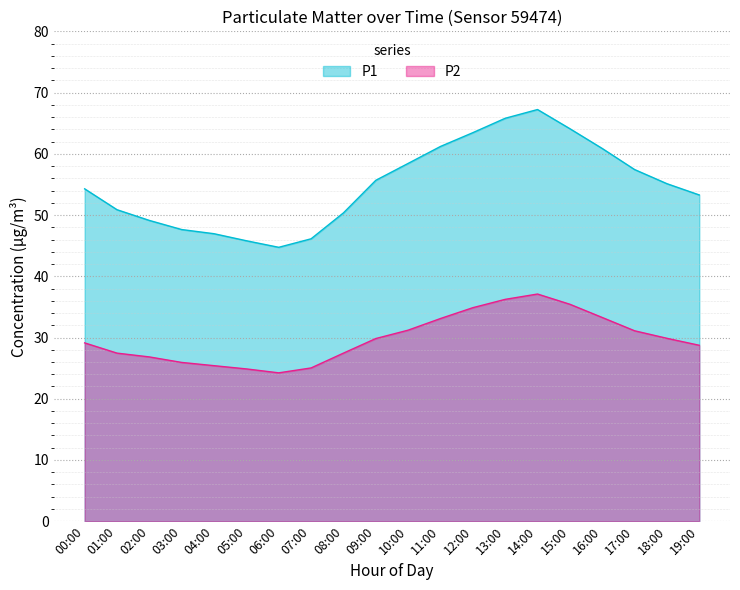

What is the difference between the second highest and second lowest values in the P1 series?

20.0